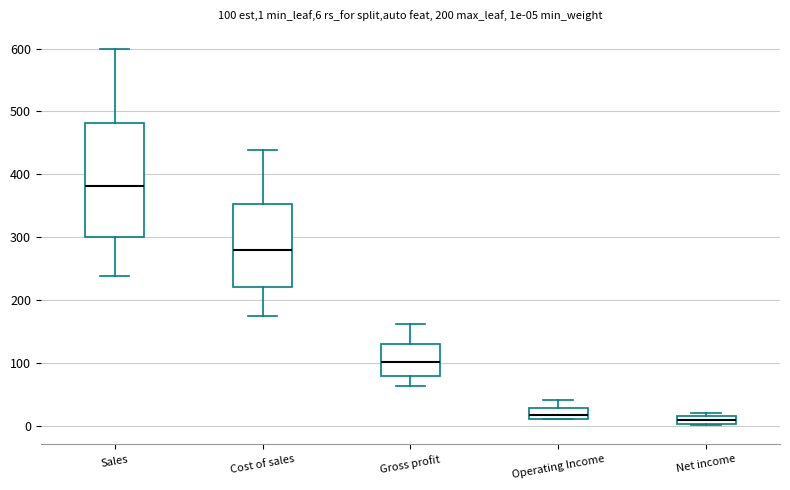

Which box has the highest median line?

Sales